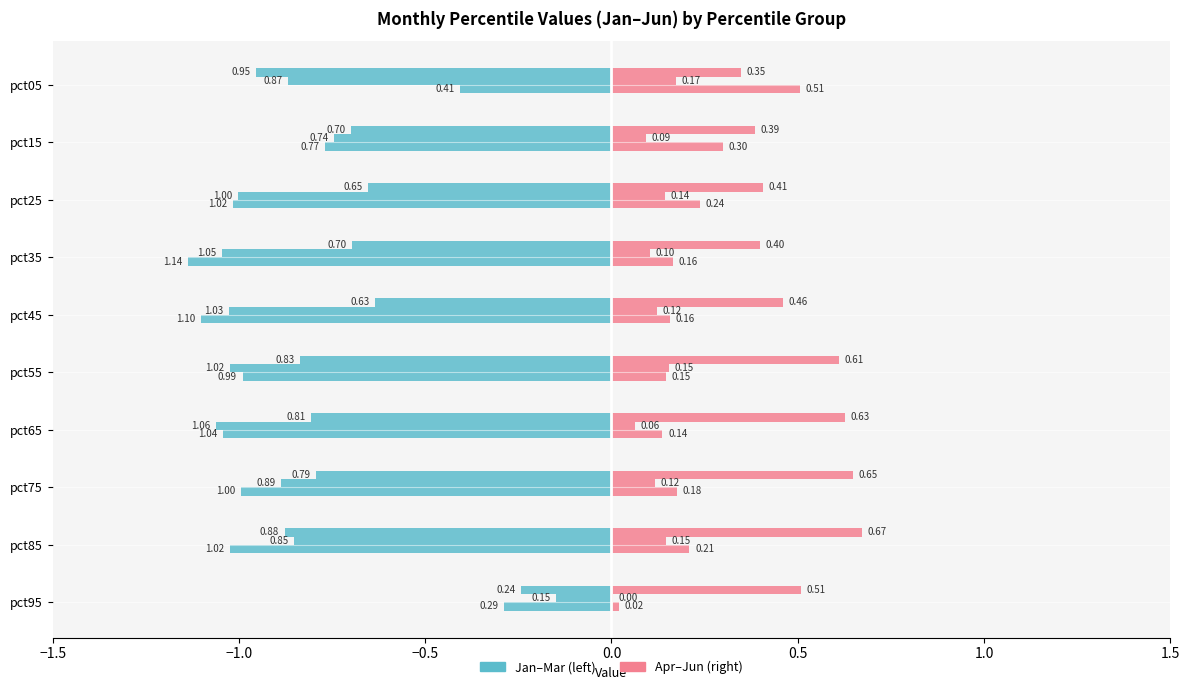

How many groups of bars are there?

10